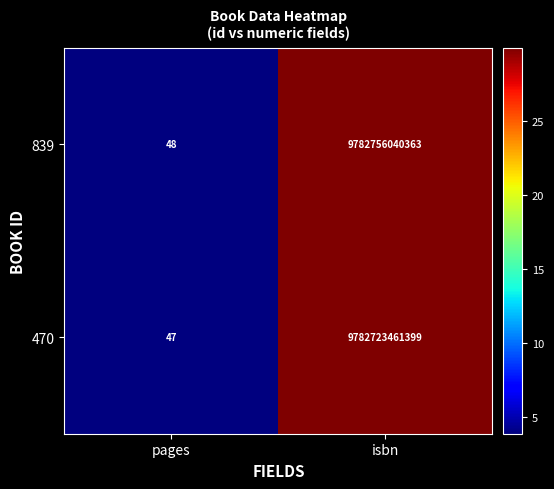

Which category has the lowest value across all series?

pages